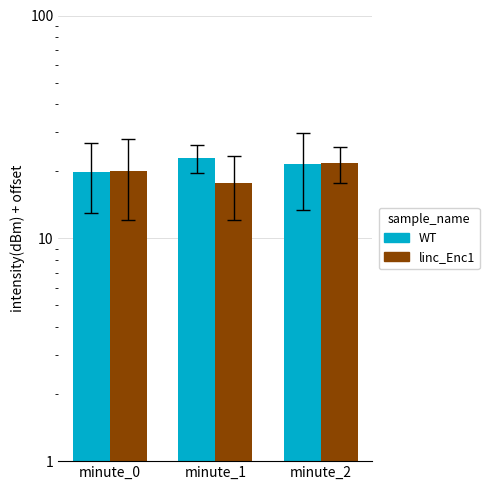

How many values in the WT series are below 21?

1